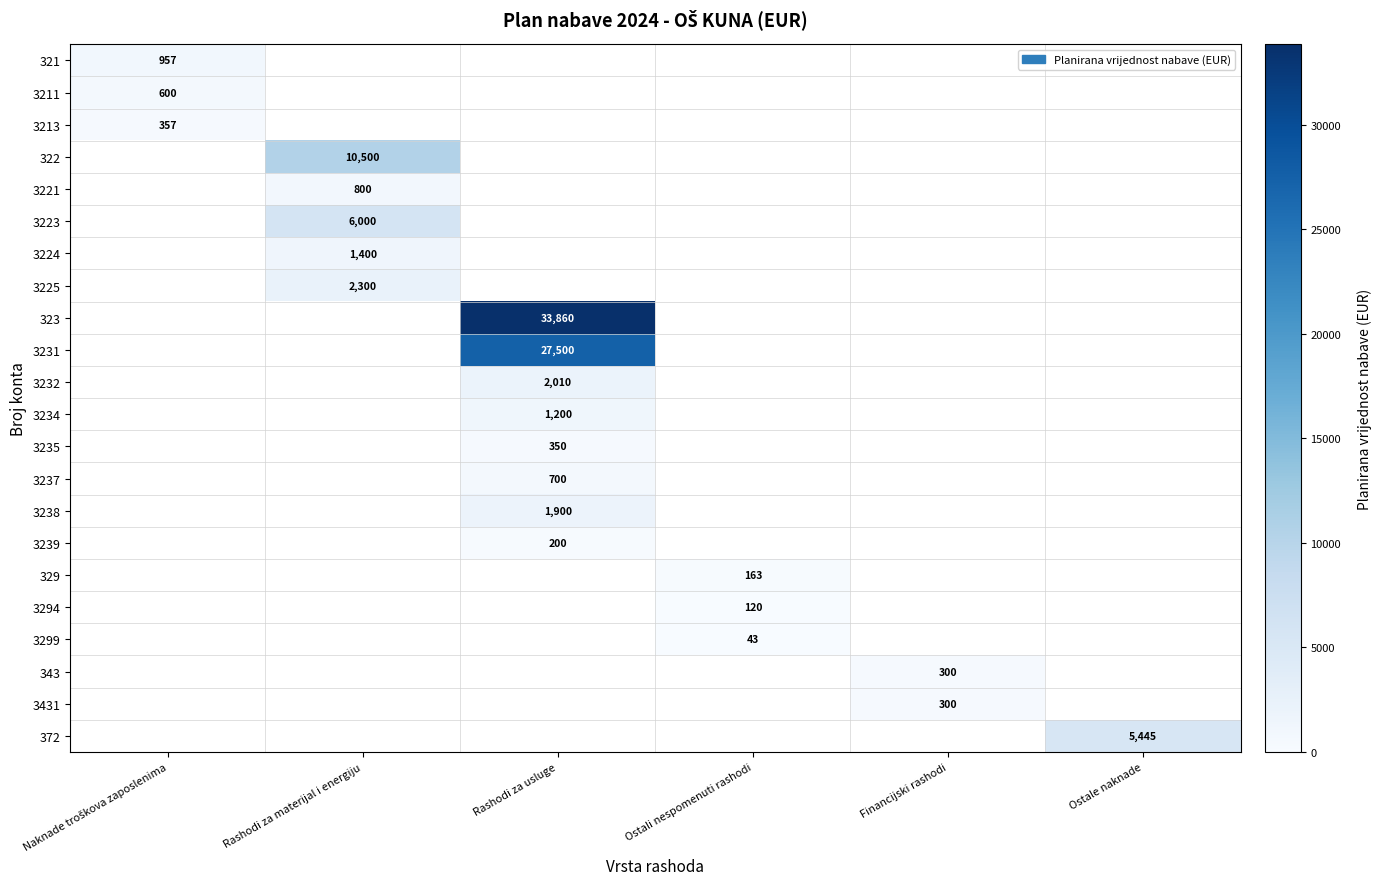

At which category does the chart reach its peak across all series?

Rashodi za usluge